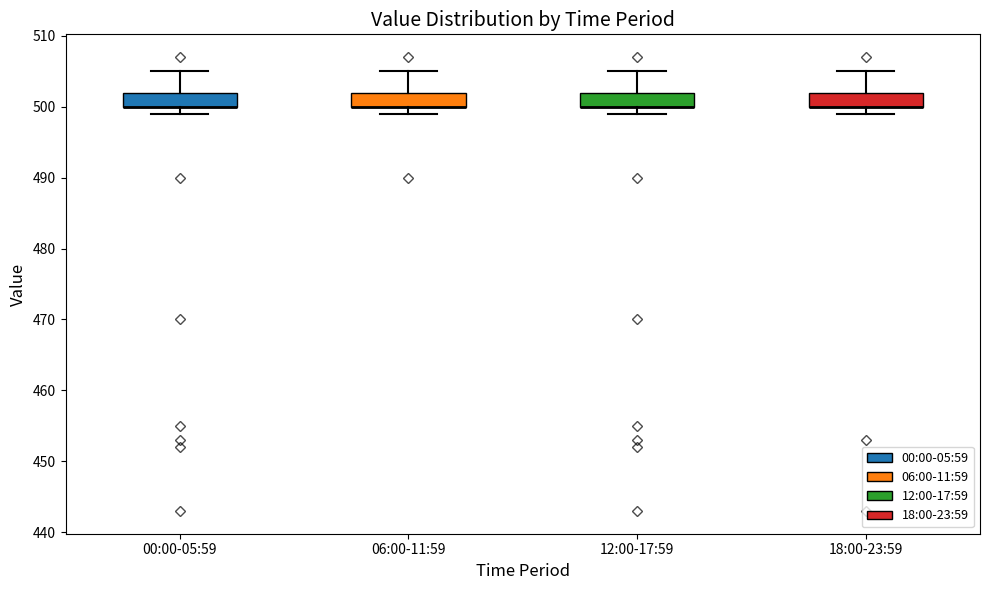

Where is the upper edge of the box for 18:00-23:59 on the y-axis? The values are not printed on the chart, so give them approximately, as read against the axis.

502